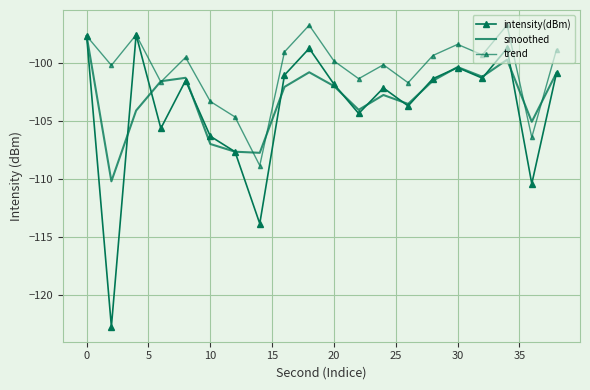

Is this an area chart (filled region under the line)?

No